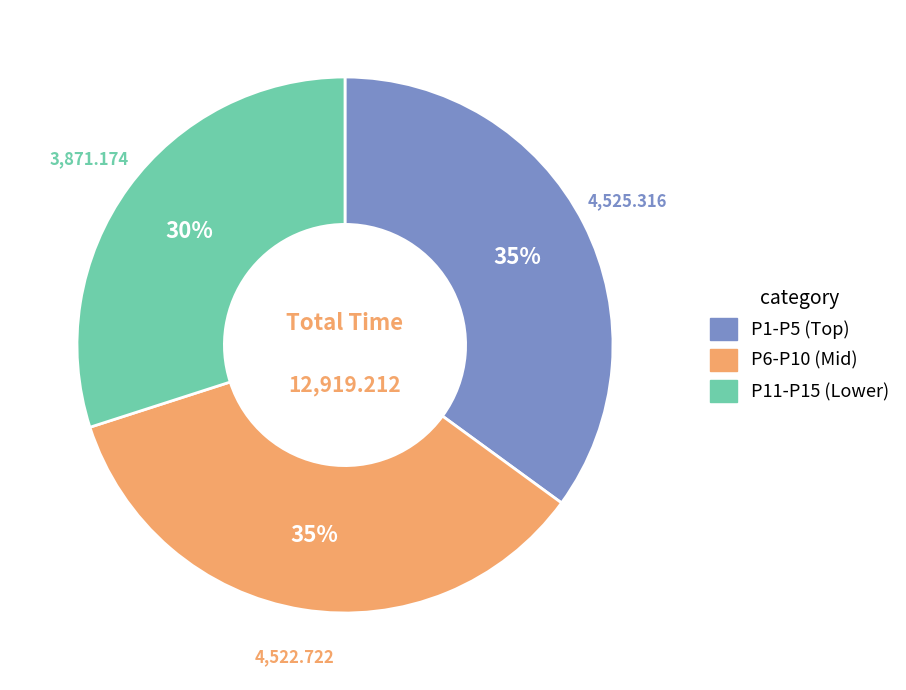

Does any single category account for the majority?

No